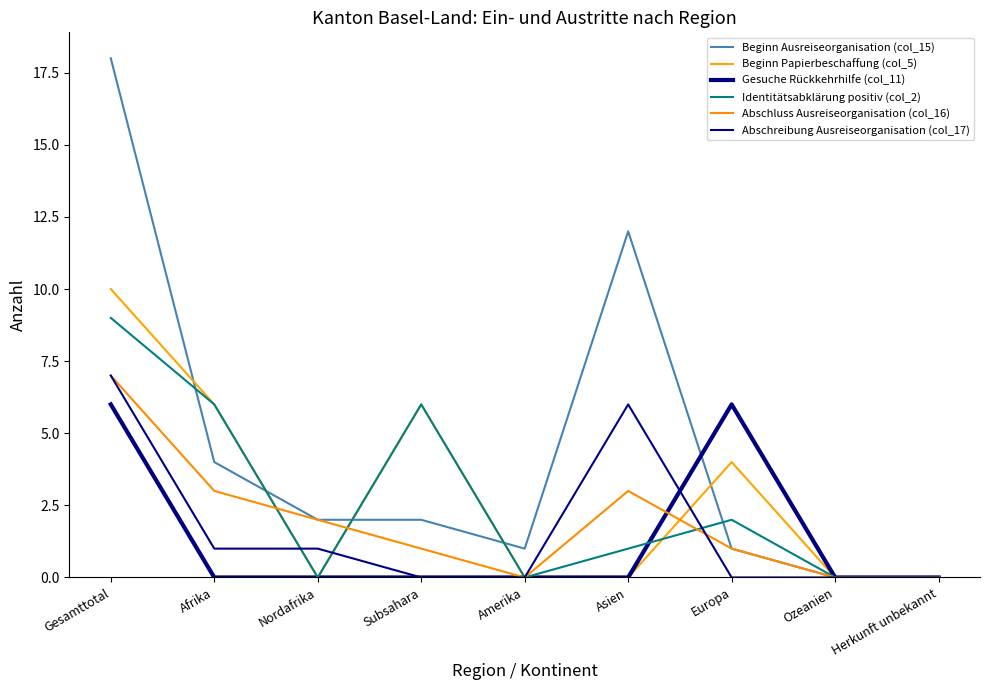

The Gesuche Rückkehrhilfe (col_11) series shows 0 at Amerika. True or false?

True